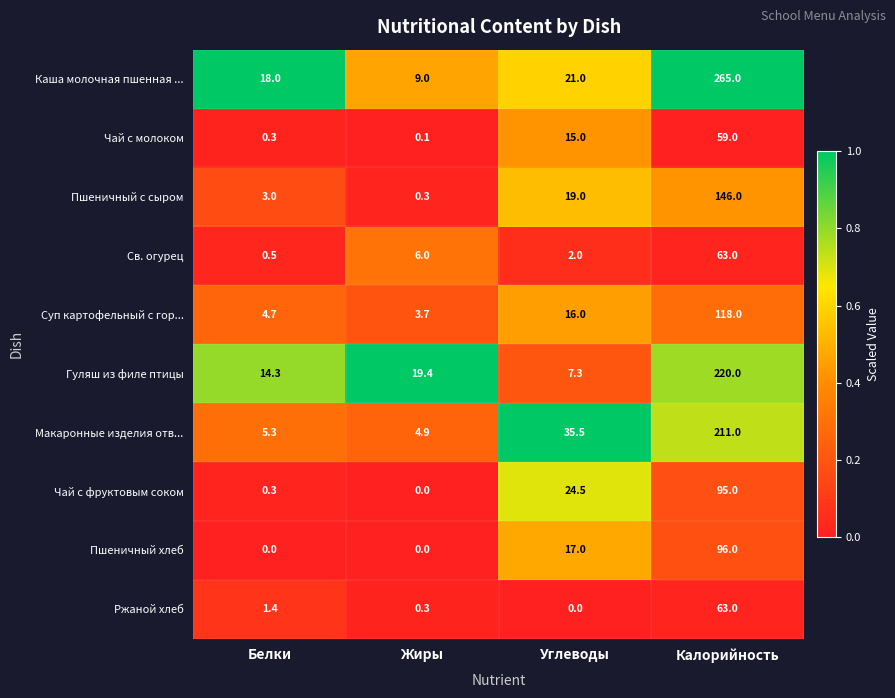

At how many categories does at least one series exceed 0?

4